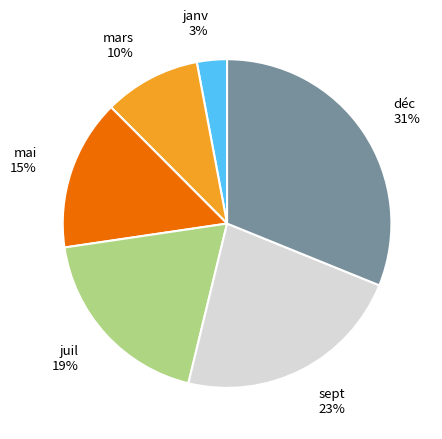

To the nearest percent, what is the difference between the largest and smallest slice percentages?

28%